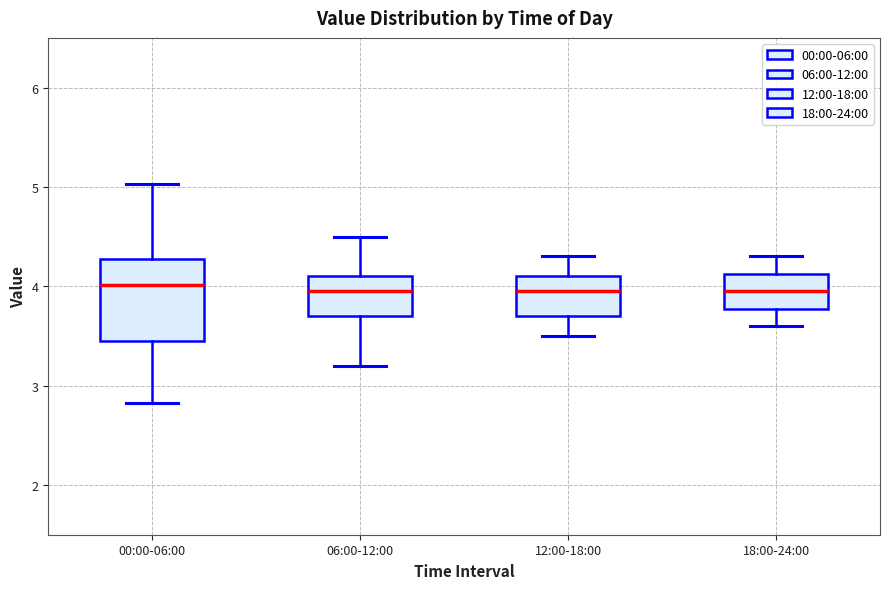

Where does the upper whisker of the box for 00:00-06:00 end on the y-axis? The values are not printed on the chart, so give them approximately, as read against the axis.

5.0